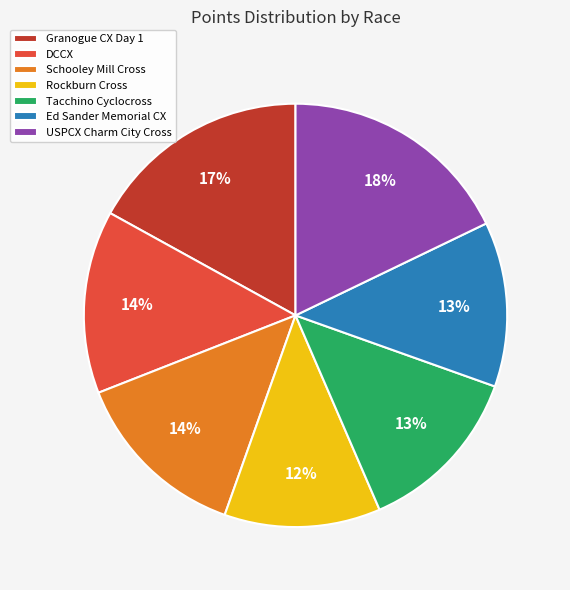

Is there a majority slice in this chart?

No